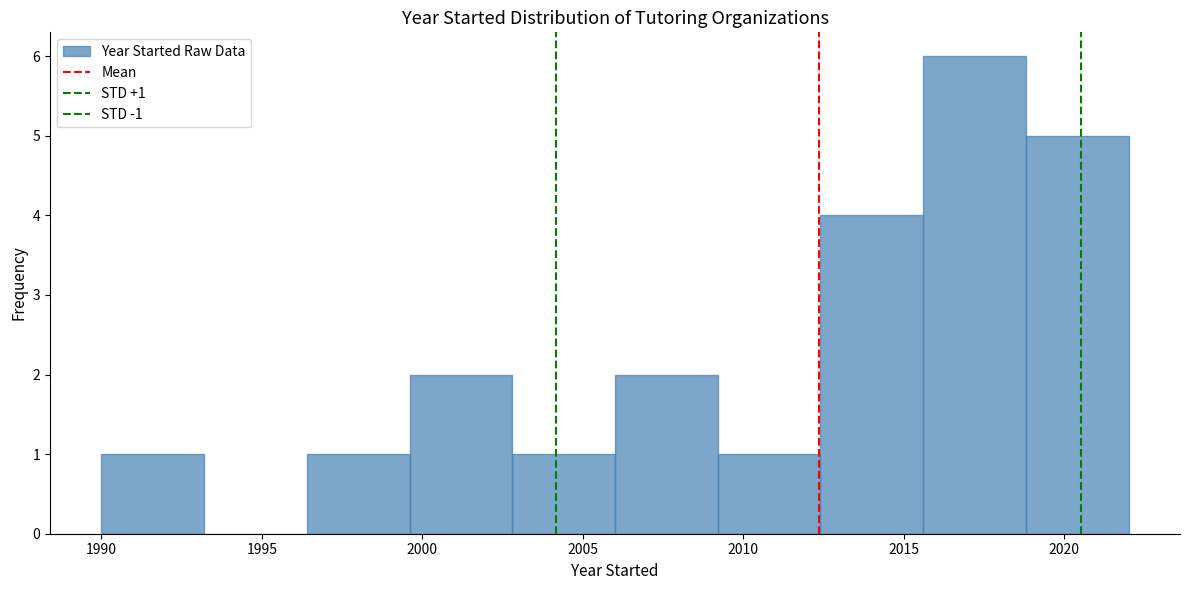

Which range on the x-axis has the tallest bar?

2015.6 to 2018.8